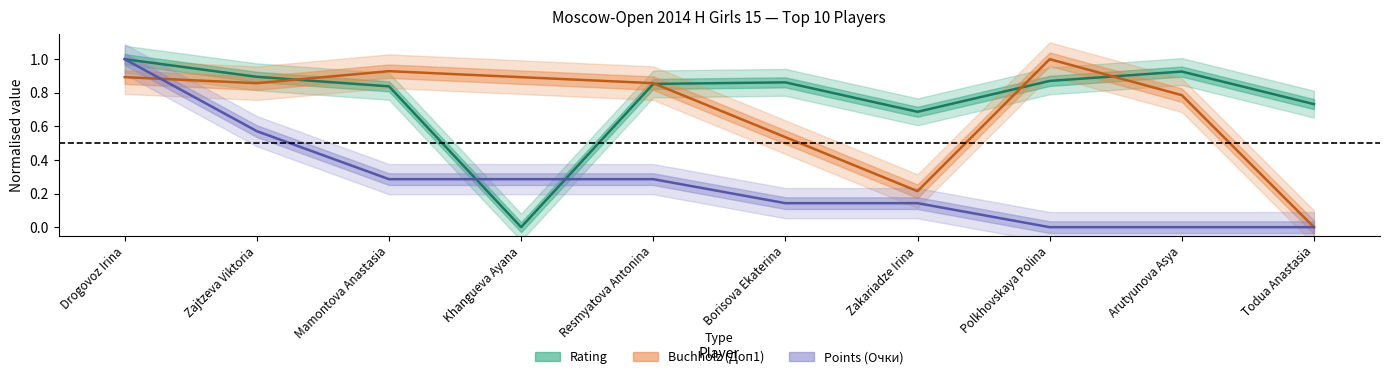

At which label does Points (Очки) reach its minimum?

Polkhovskaya Polina